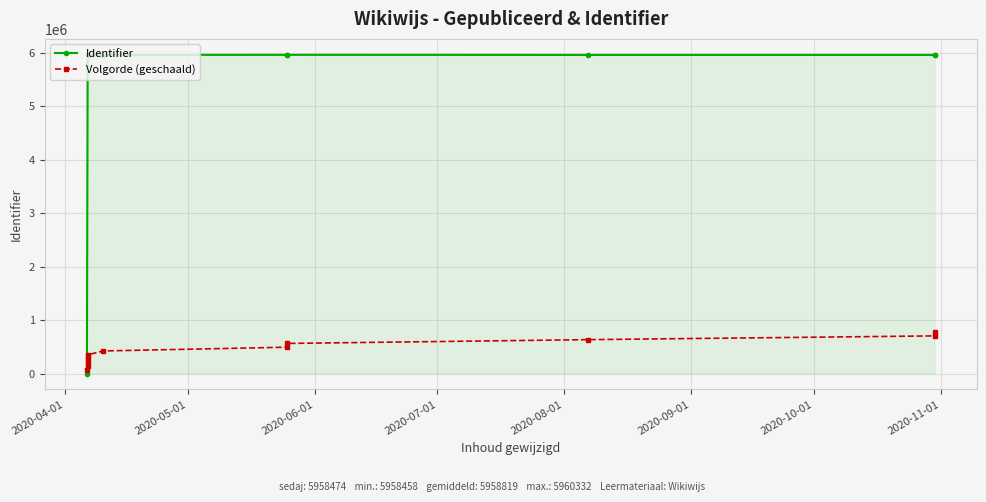

What value does the Identifier series have at 2020-07-01?

5958467.0